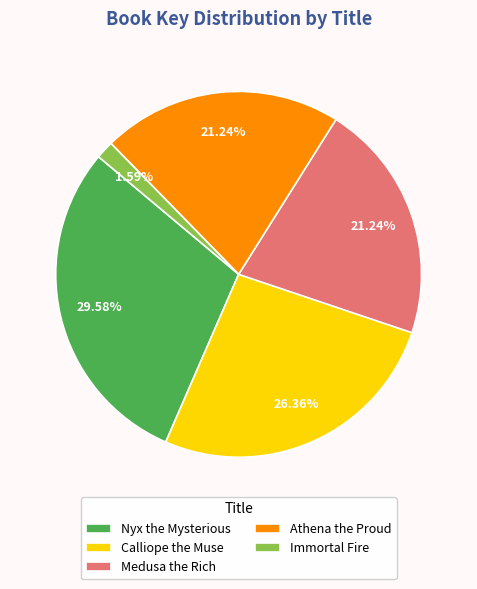

To the nearest percent, what is the difference between the Medusa the Rich and Nyx the Mysterious slice percentages?

8%